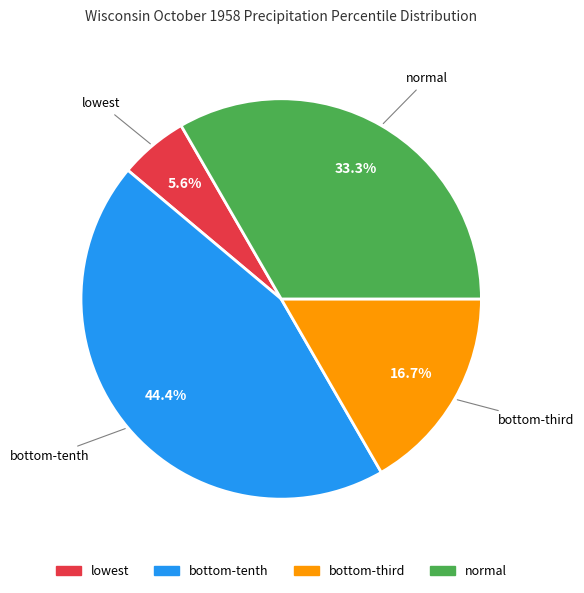

To the nearest percent, what percentage of the pie is lowest?

6%